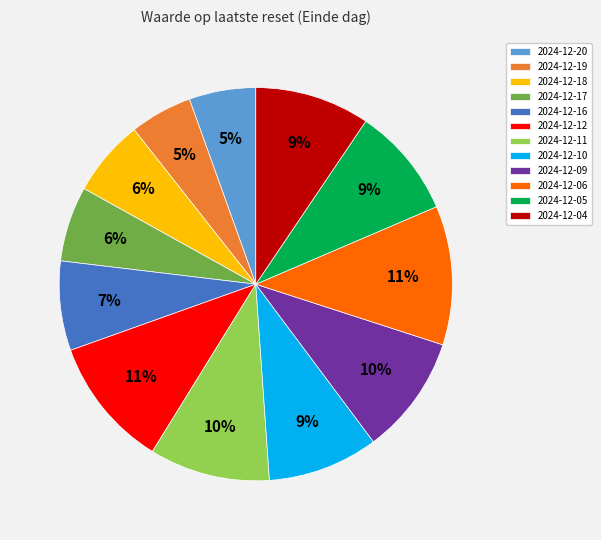

Is it true that 2024-12-16 is 13% of the pie?

False